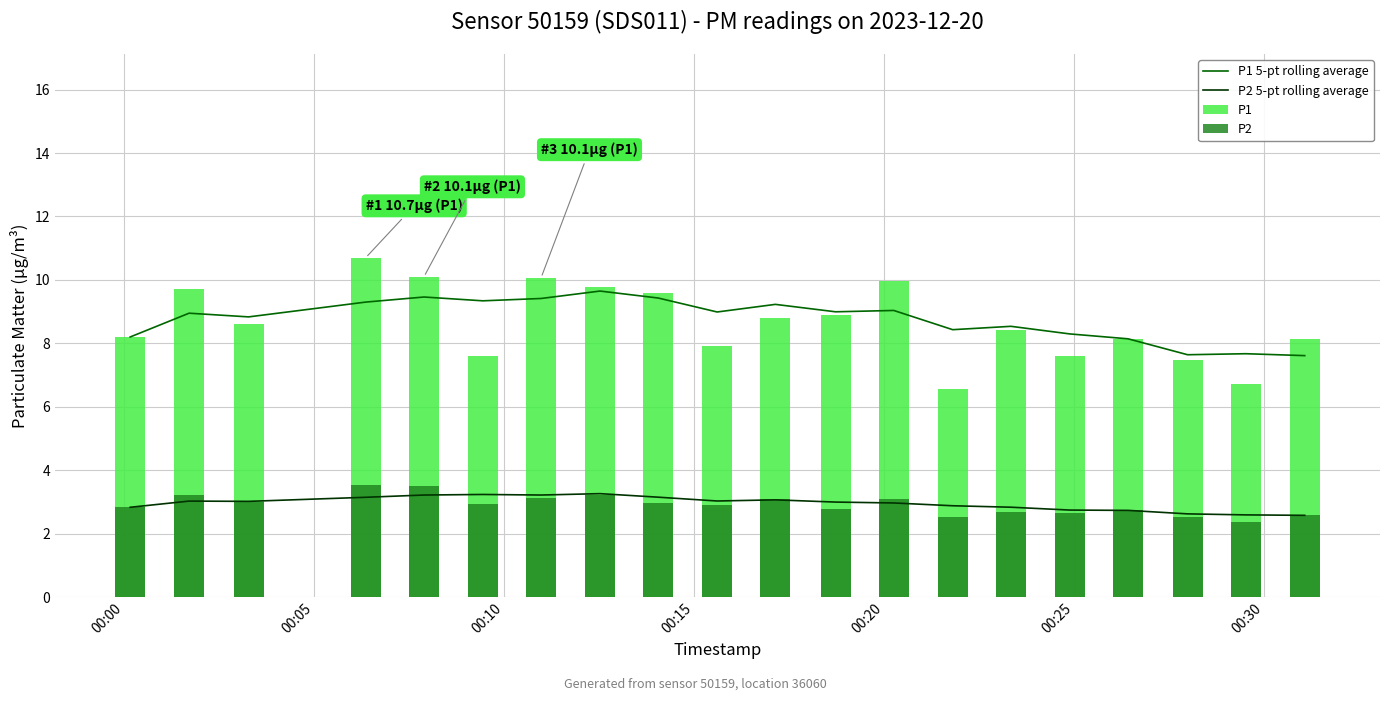

True or false: P1 5-pt rolling average and P2 5-pt rolling average intersect in this chart.

False